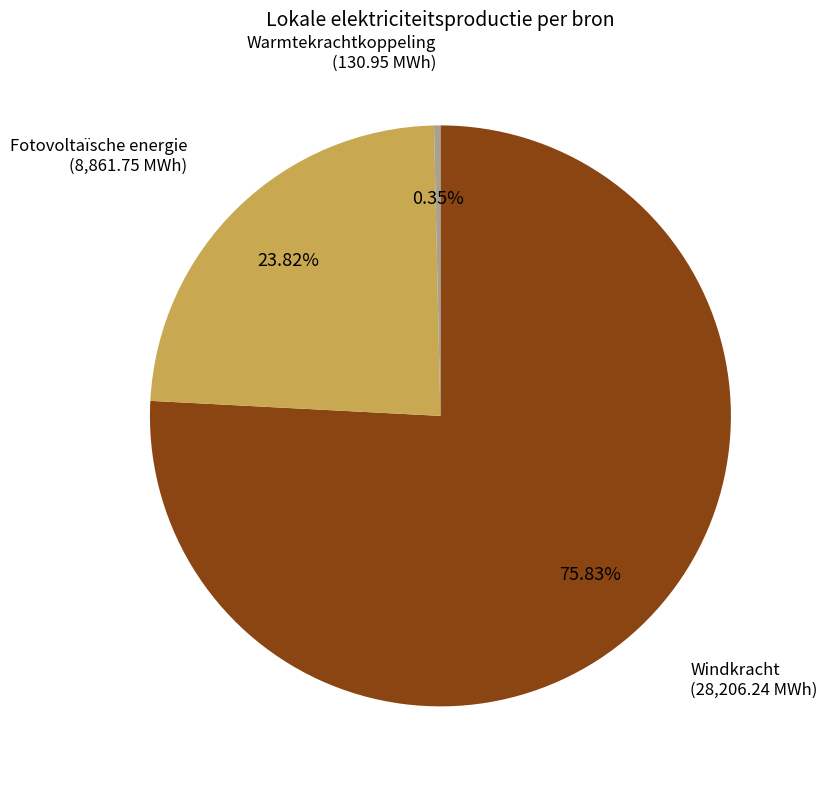

Which has a higher value, Windkracht or Fotovoltaïsche energie?

Windkracht